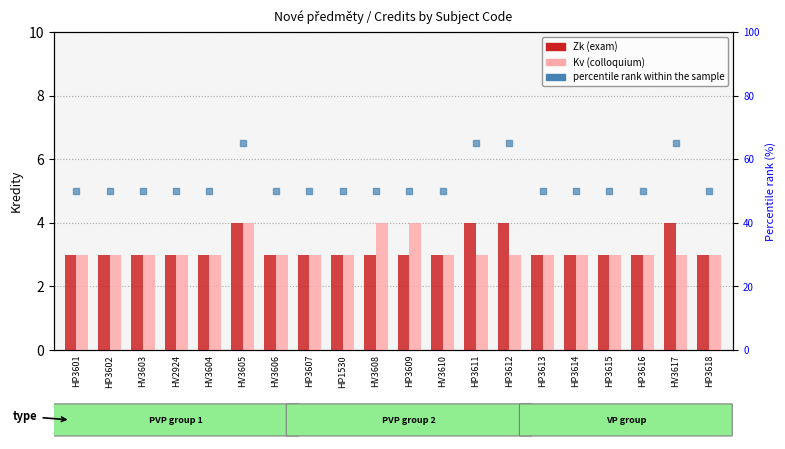

At which category is the sum across all series the highest?

HV3605